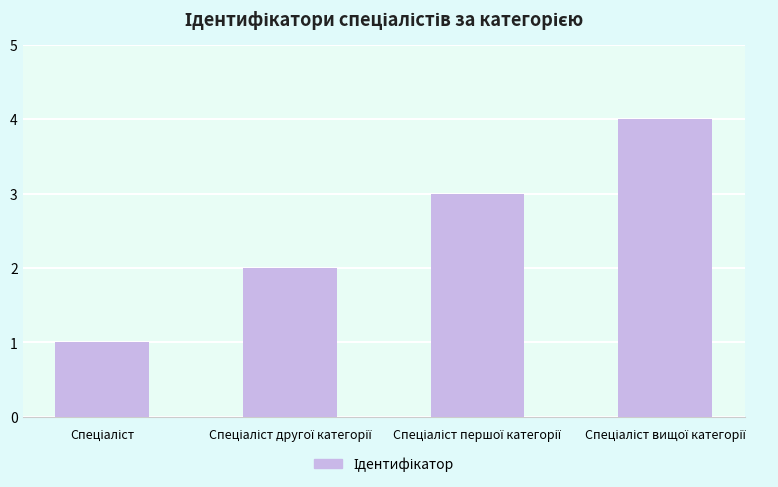

How many values are between 2 and 4?

3